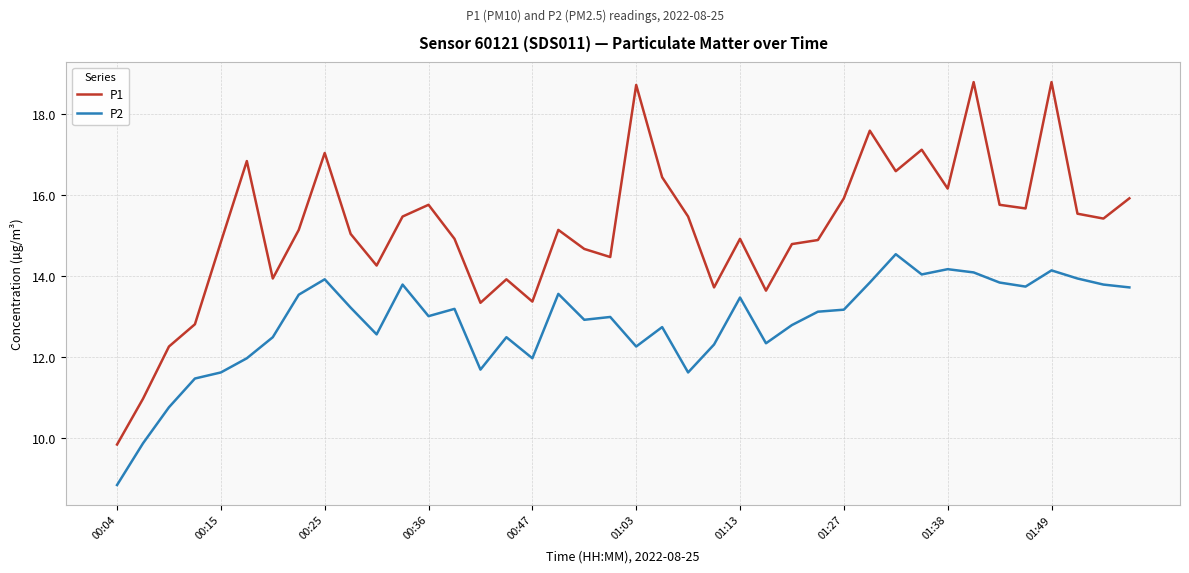

True or false: P1 and P2 cross at least once.

False